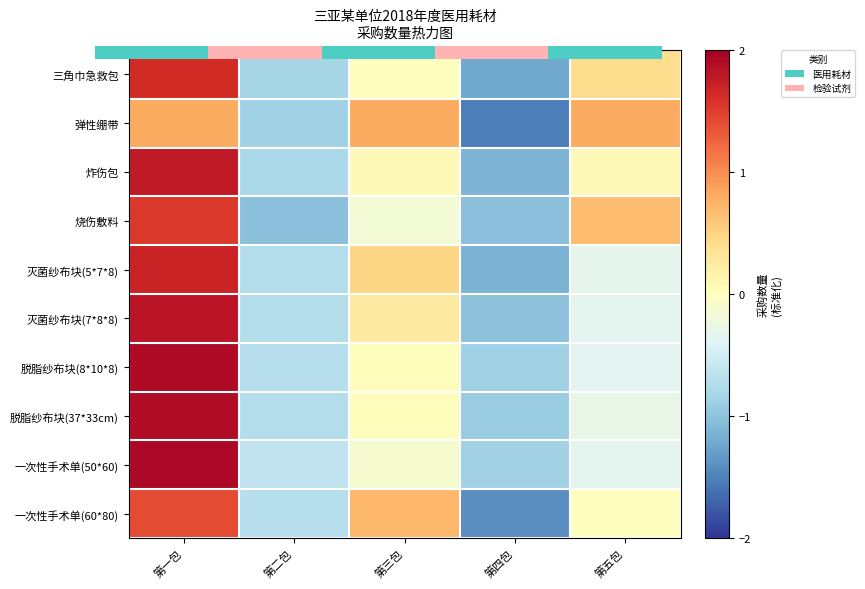

Between 第二包 and 第三包, which is larger?

第三包